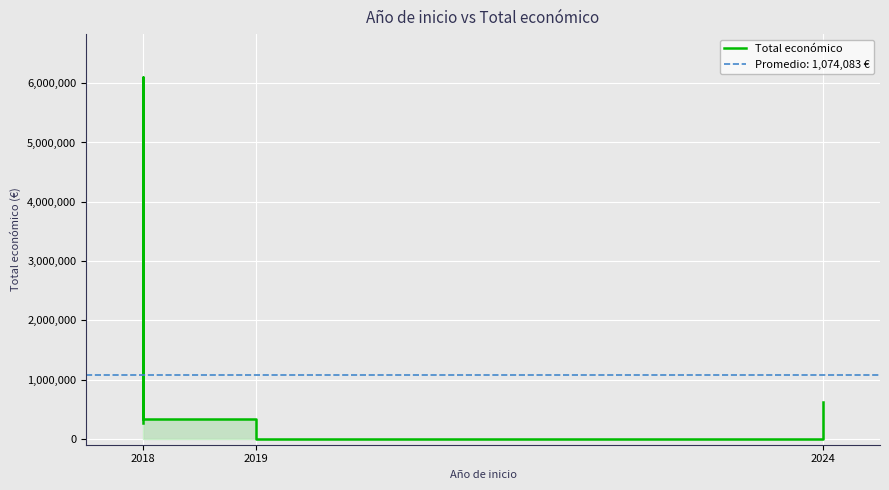

How many categories are shown in the chart?

8